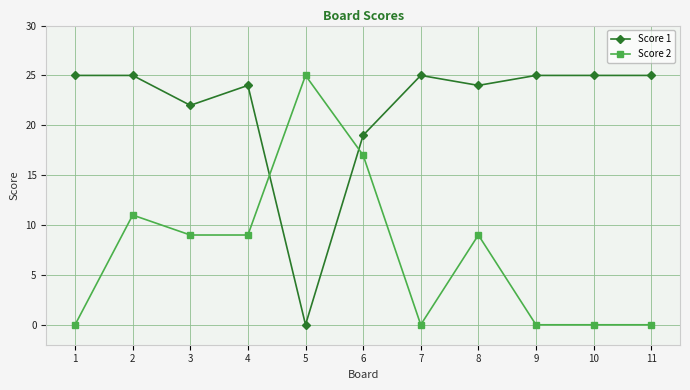

Between 5 and 8, which series saw the biggest shift?

Score 1